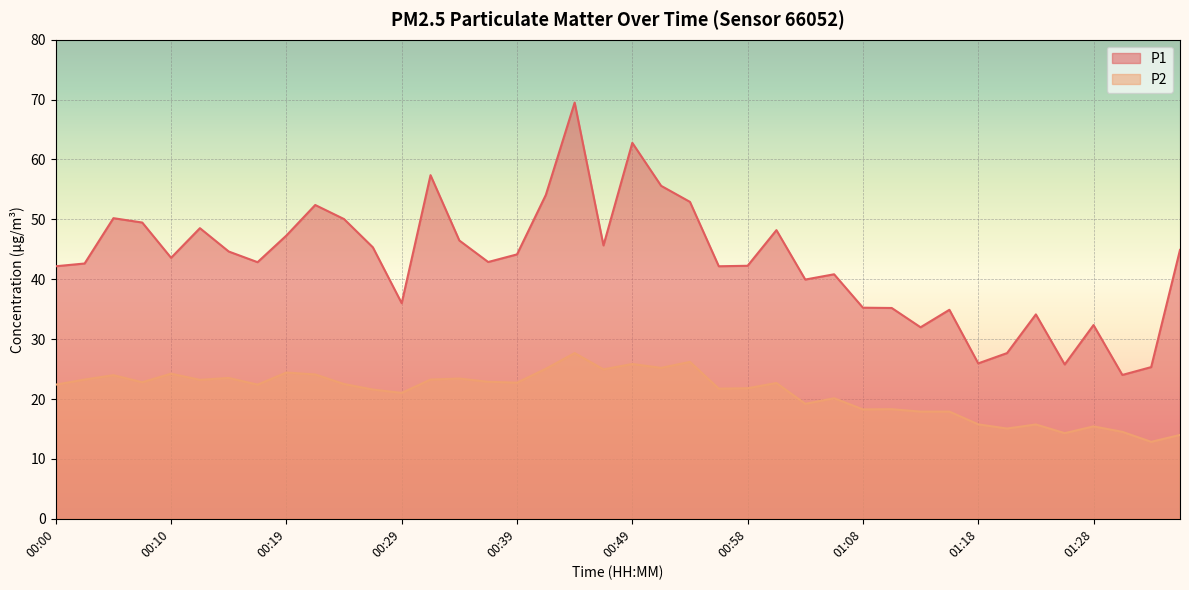

How many data points in P1 are less than 43?

20